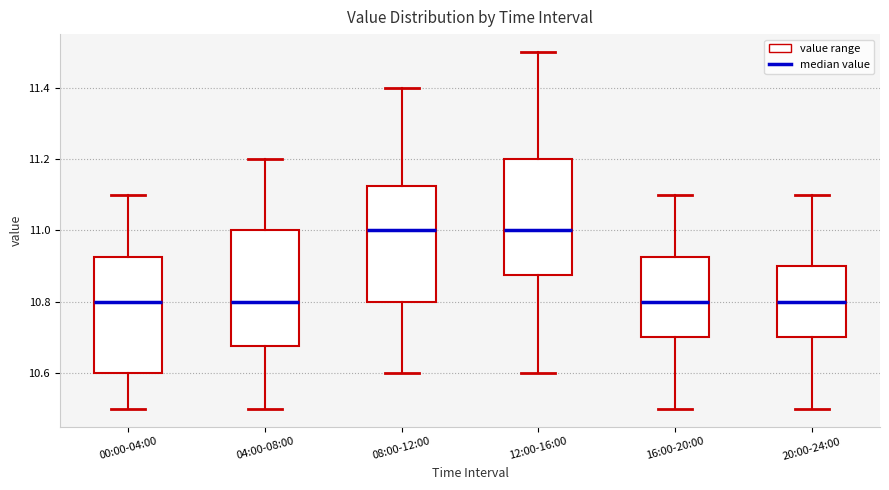

Reading left to right, transcribe this box plot: for each box, give where its median line is, the range the box spans, and where its two whiskers end, as read against the y-axis. The values are not printed on the chart, so give them approximately, as read against the axis.

00:00-04:00: median 10.80, box 10.60 to 10.92, whiskers 10.50 to 11.10
04:00-08:00: median 10.80, box 10.68 to 11.00, whiskers 10.50 to 11.20
08:00-12:00: median 11.00, box 10.80 to 11.12, whiskers 10.60 to 11.40
12:00-16:00: median 11.00, box 10.88 to 11.20, whiskers 10.60 to 11.50
16:00-20:00: median 10.80, box 10.70 to 10.92, whiskers 10.50 to 11.10
20:00-24:00: median 10.80, box 10.70 to 10.90, whiskers 10.50 to 11.10